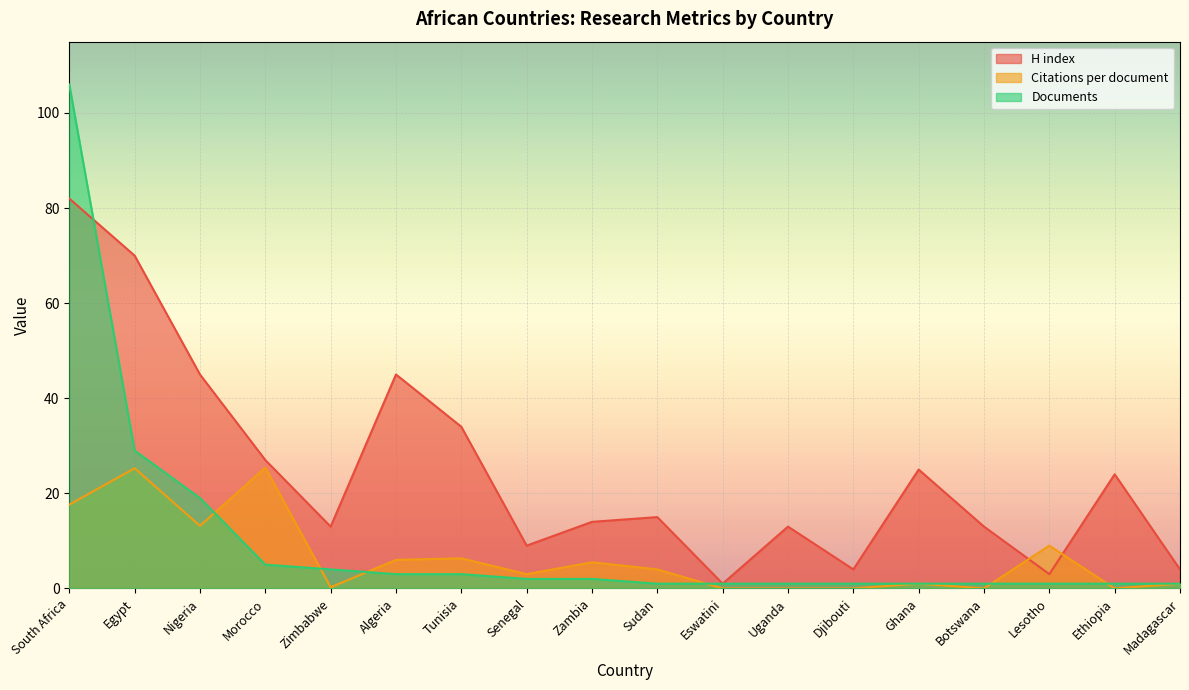

What are all the series names shown in the legend?

H index, Citations per document, Documents